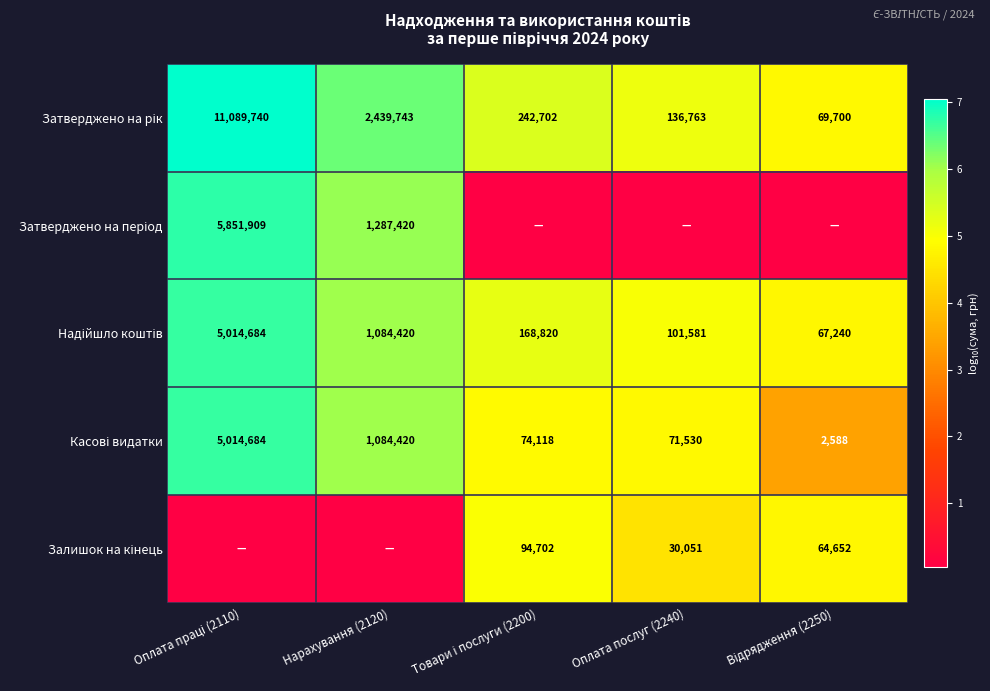

At which category is the sum across all series the highest?

Оплата праці (2110)